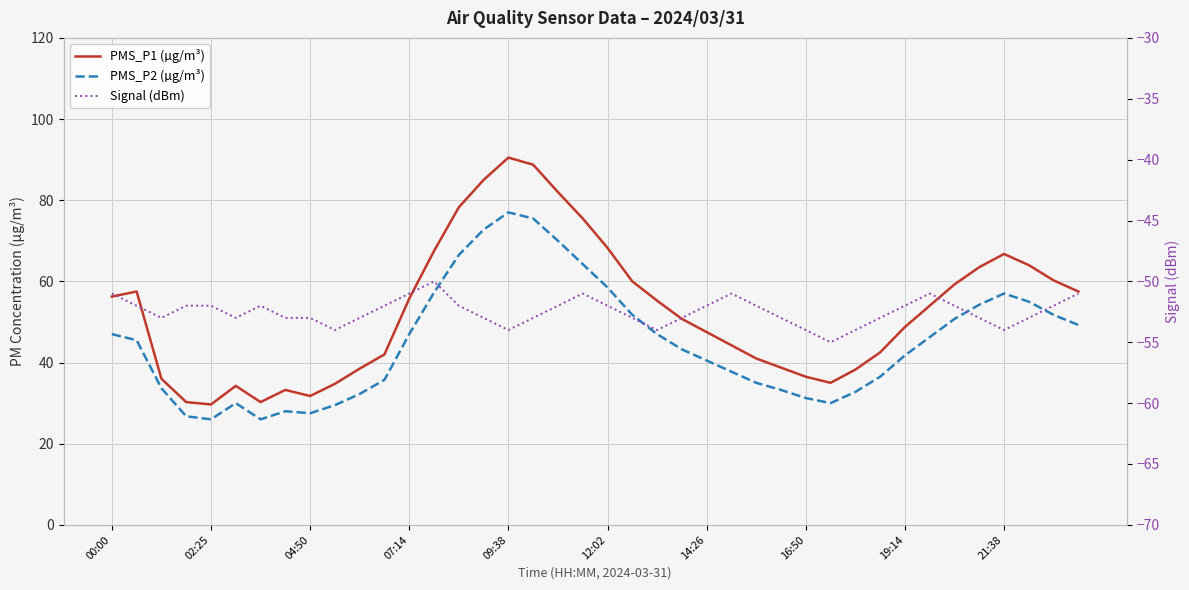

What are all the series names shown in the legend?

PMS_P1 (µg/m³), PMS_P2 (µg/m³), Signal (dBm)